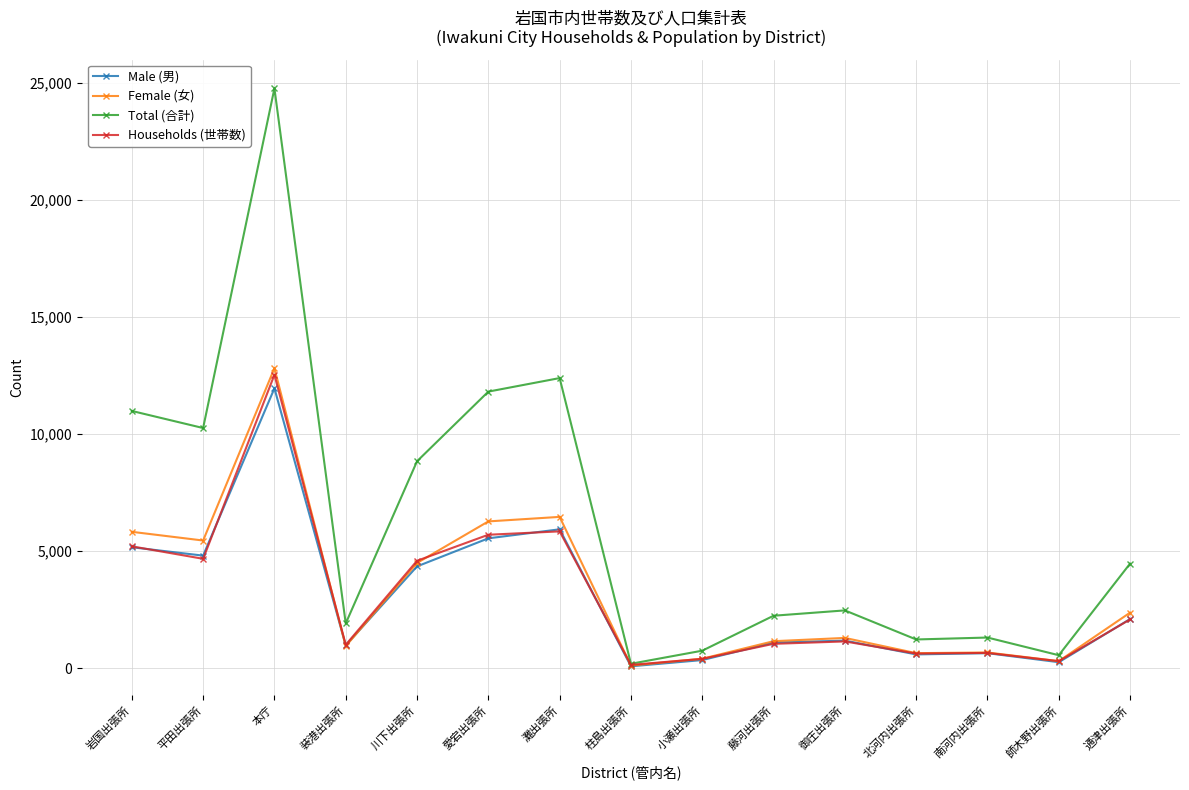

What is the value of the Female (女) point at the 9th from the left?

401